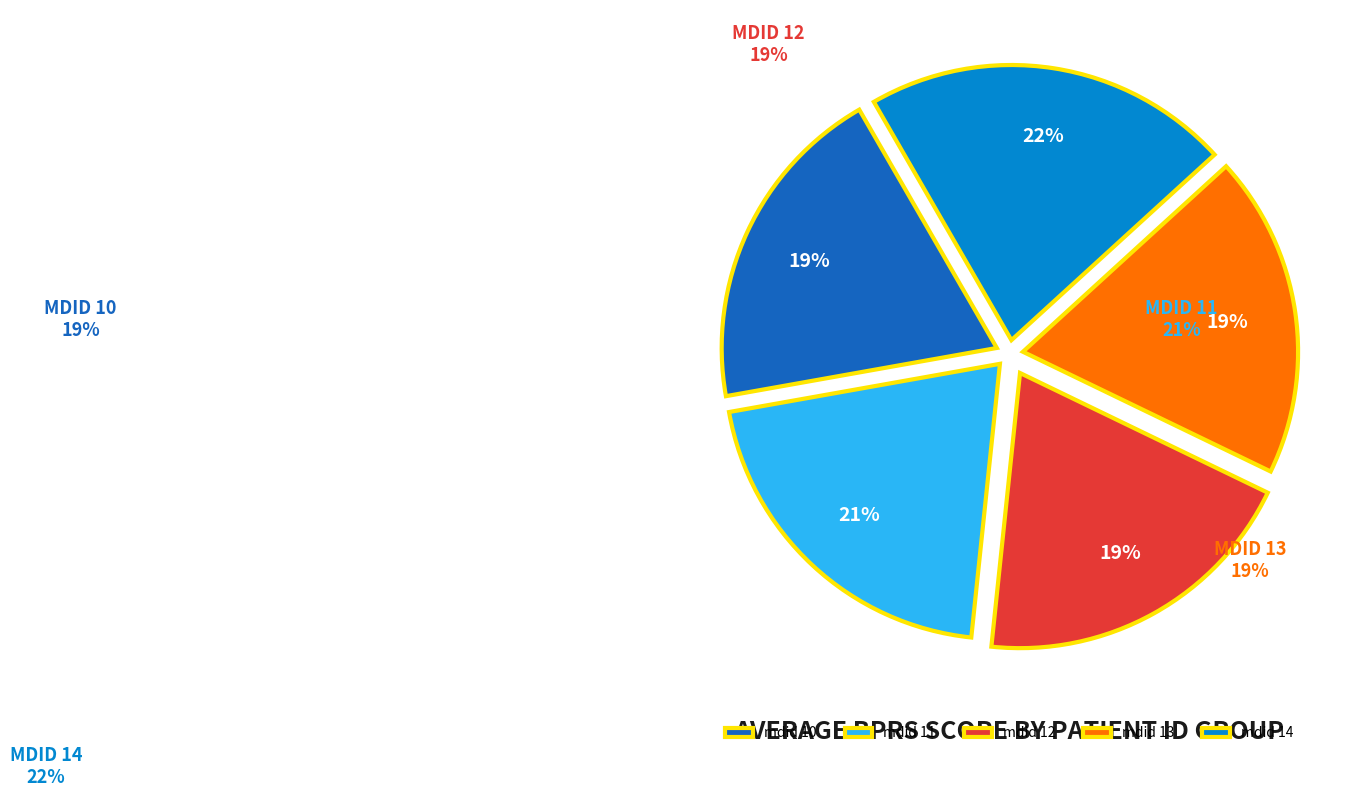

Is mdid 14 the majority of the pie?

No